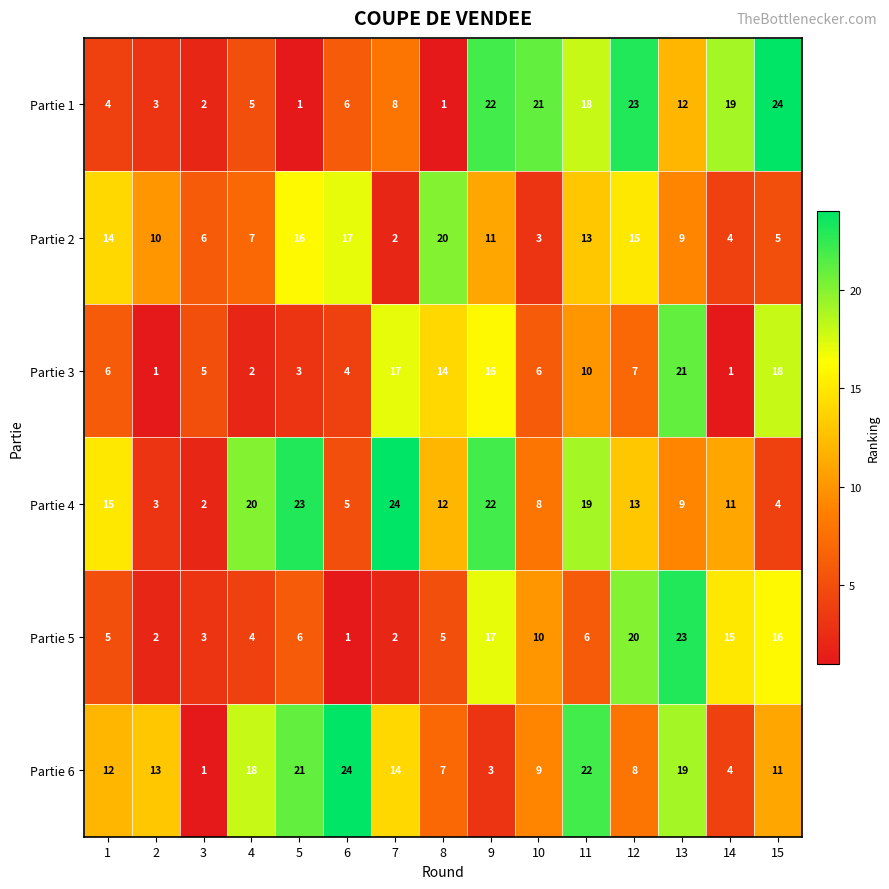

At which category is the sum across all series the highest?

13